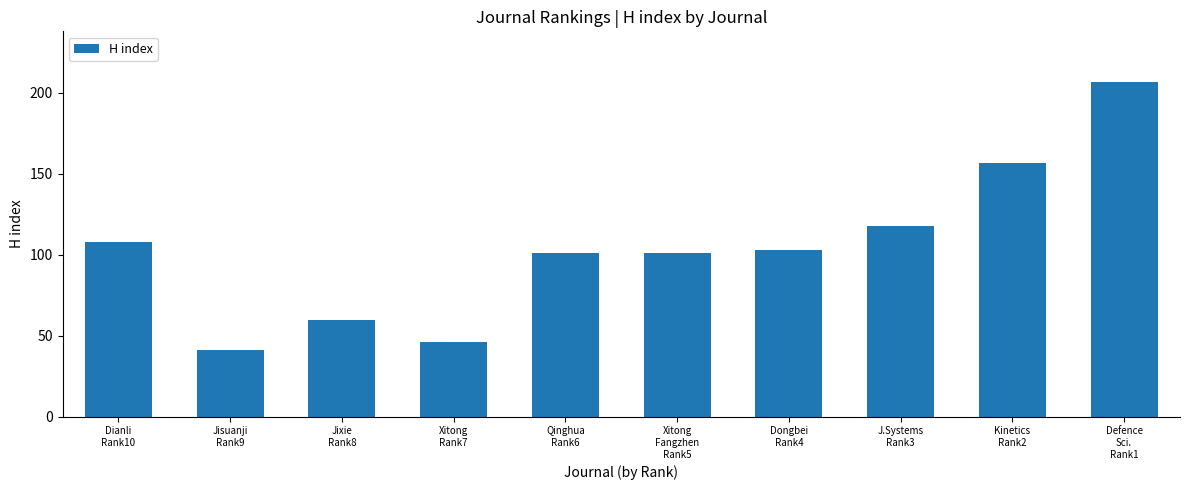

What is the smallest value displayed?

41